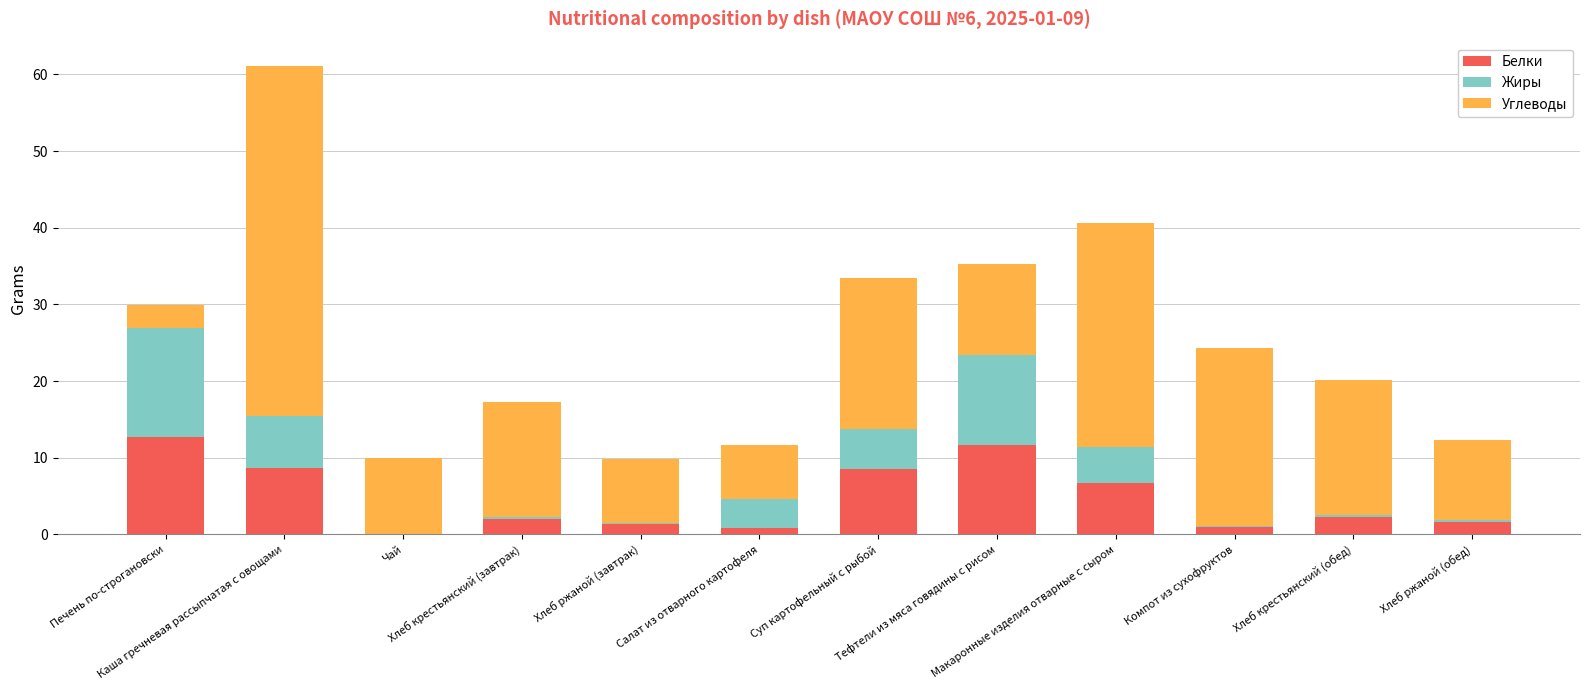

What is the highest value of the Белки series?

12.7